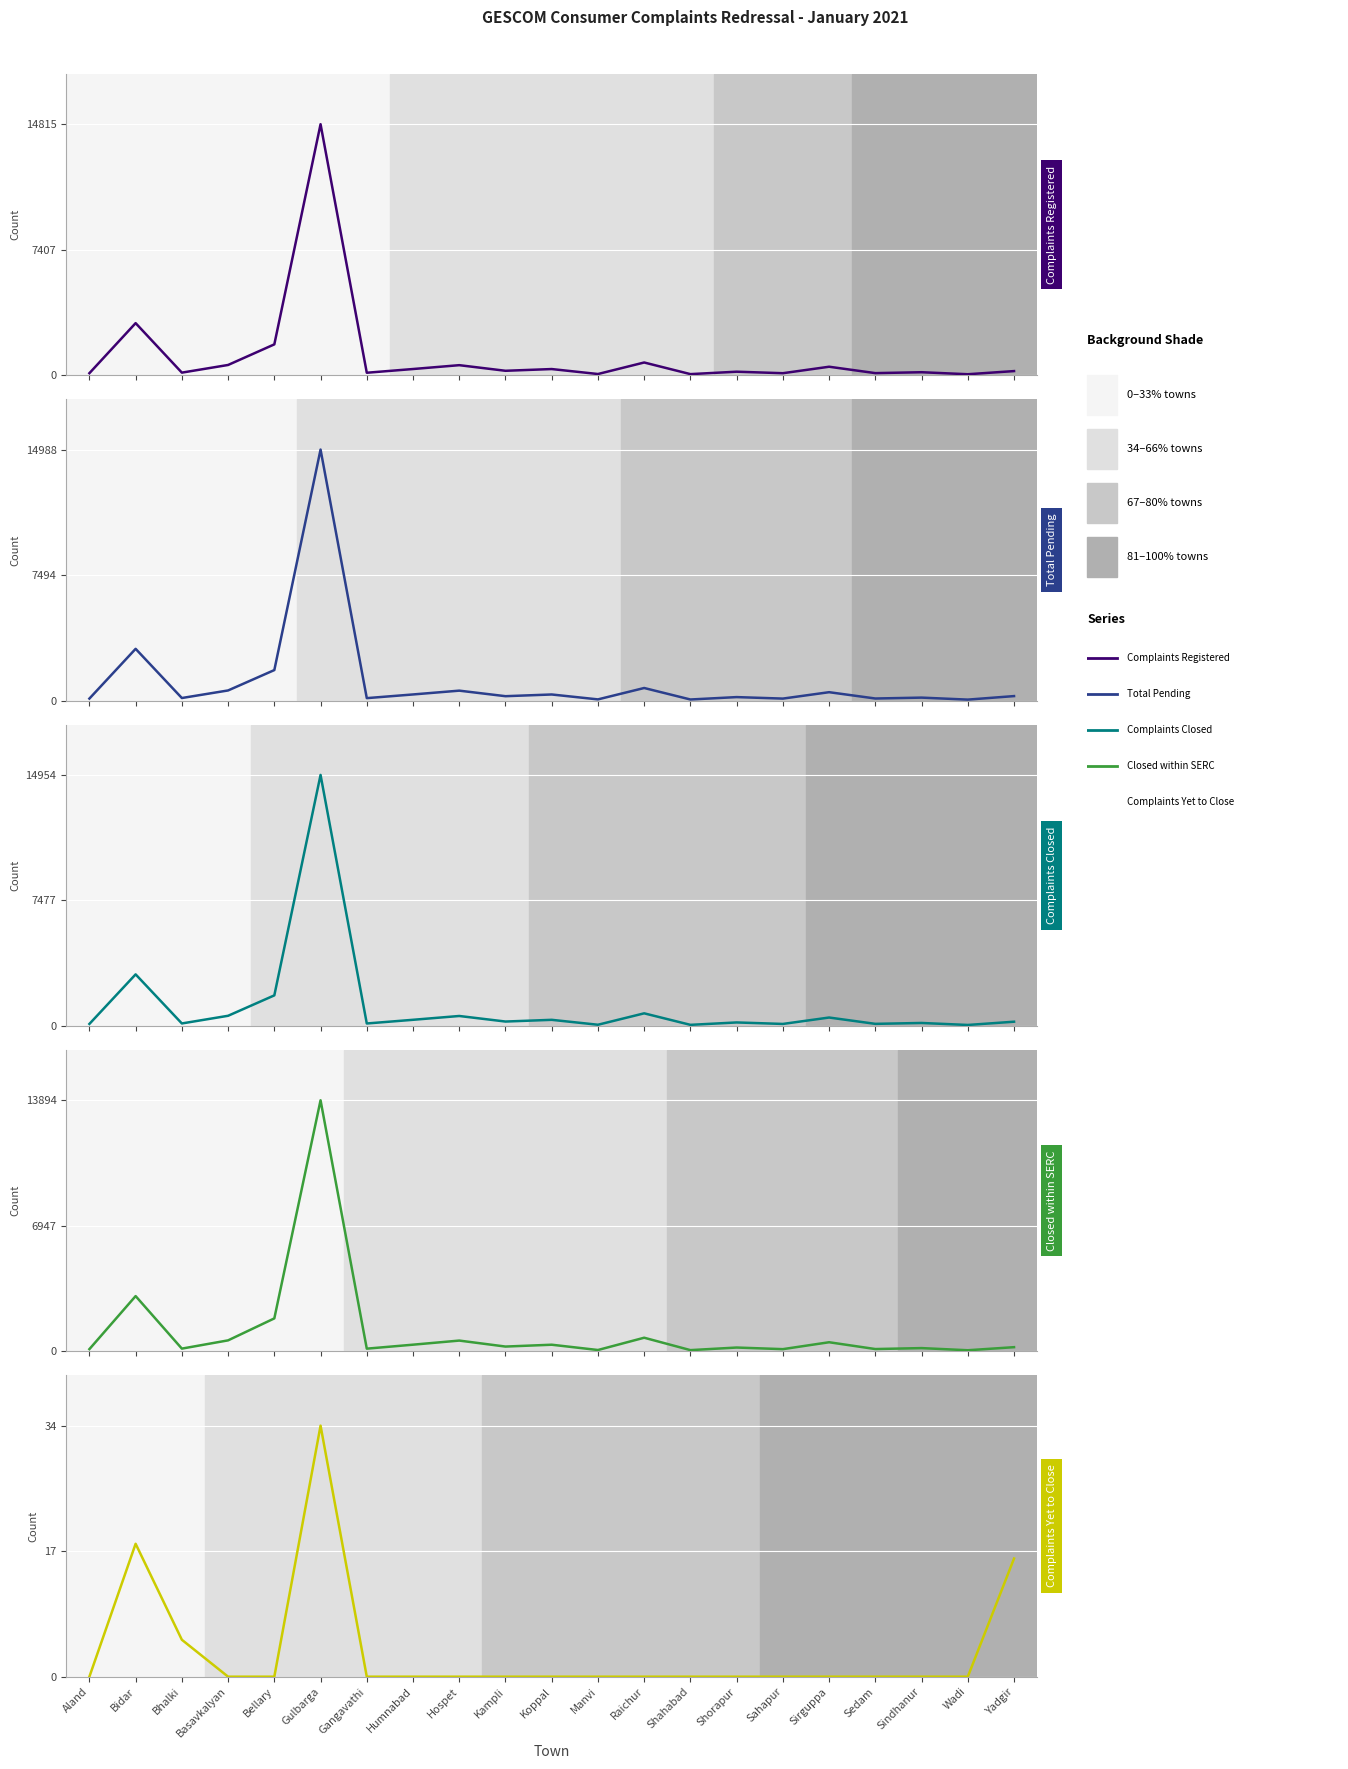

What is the difference between the Total Pending values at Gangavathi and Shorapur?

62